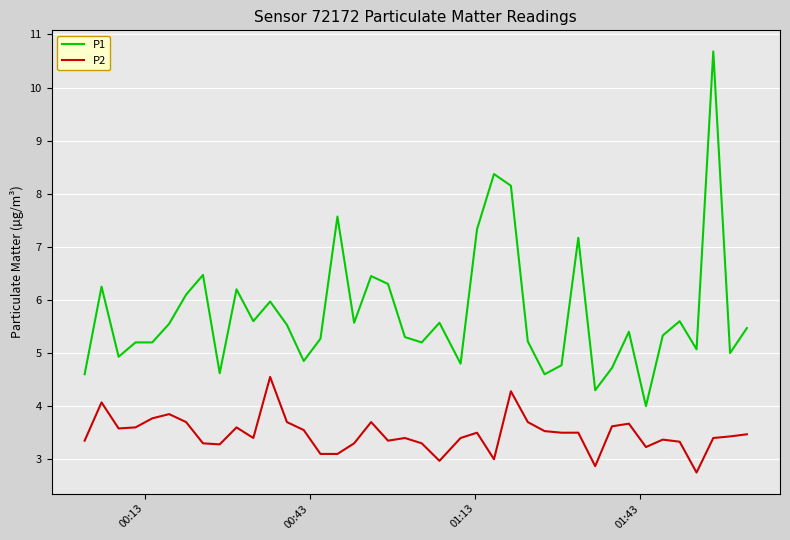

What are all the series names shown in the legend?

P1, P2